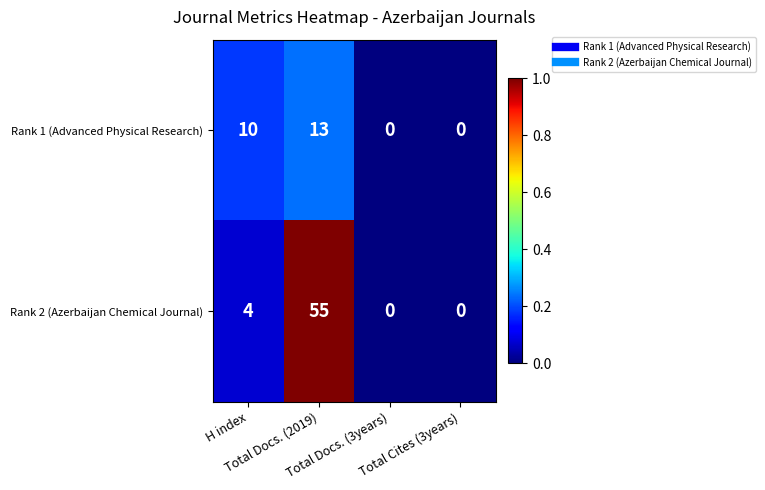

What is the average value of the Rank 2 (Azerbaijan Chemical Journal) series?

15